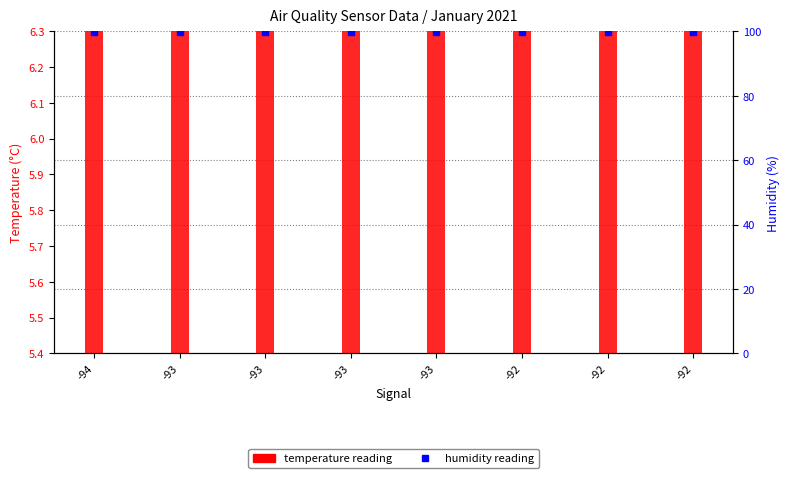

Is the value of temperature reading at -92 greater than the value of humidity reading at -93?

No